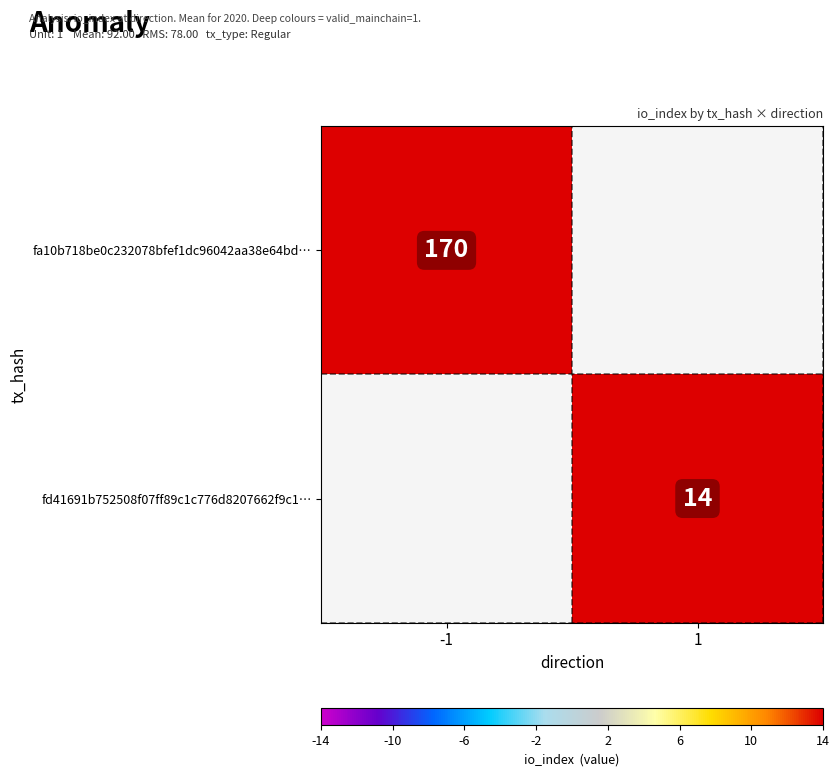

The fd41691b752508f07ff89c1c776d8207662f9c1… series shows 14 at 1. True or false?

True